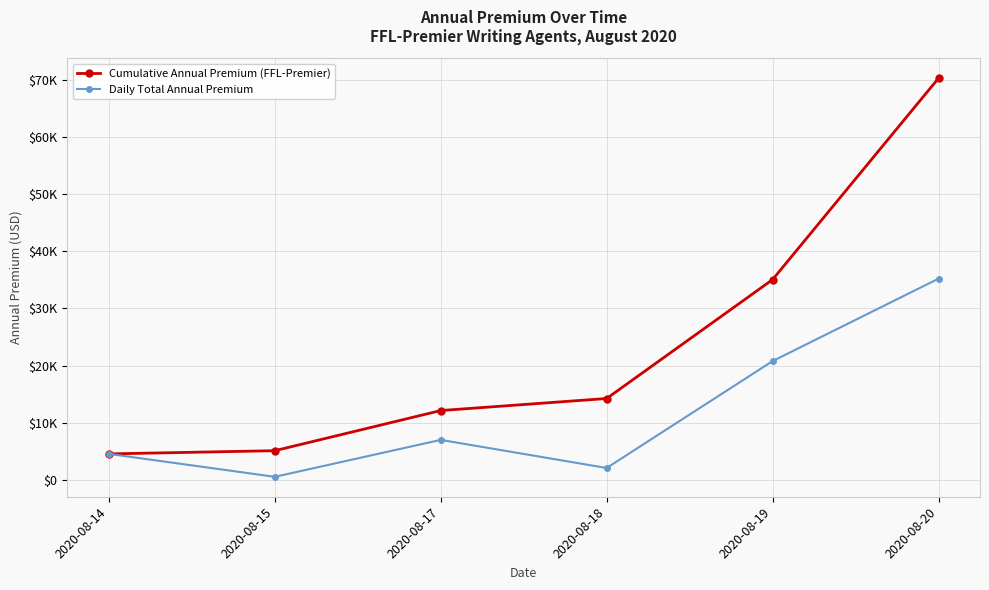

Does the chart have visible grid lines?

Yes